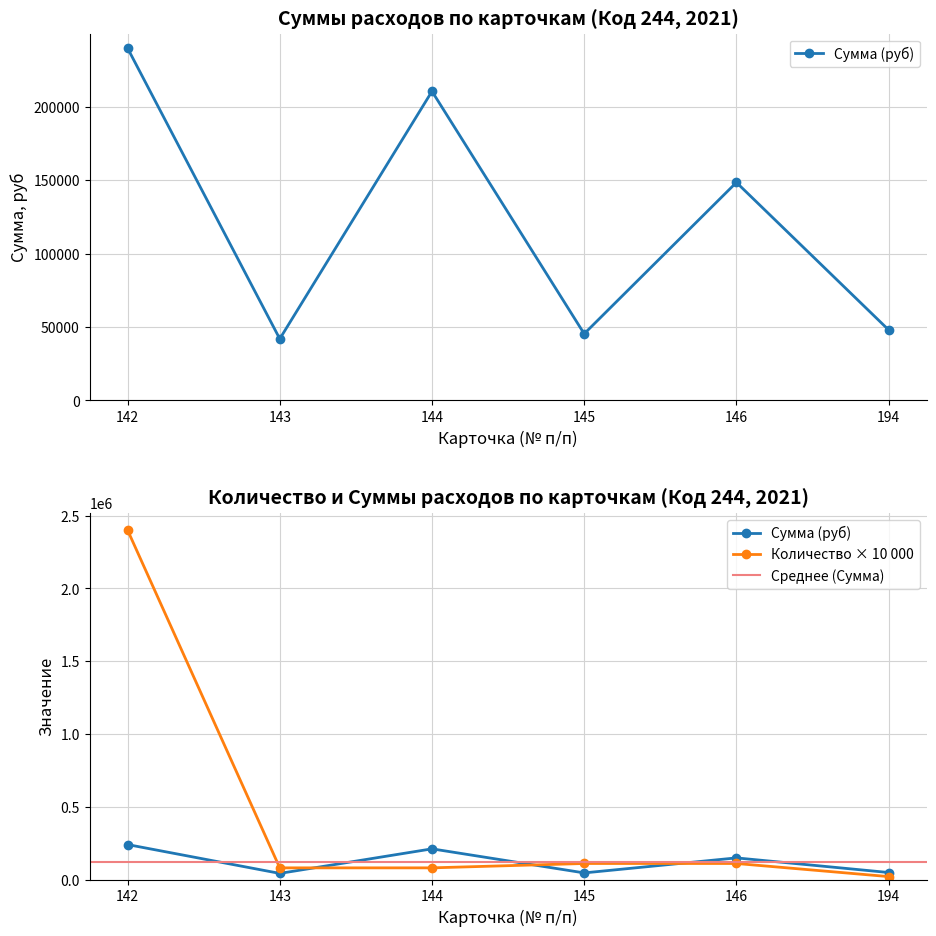

Which series has the widest spread of values?

Количество